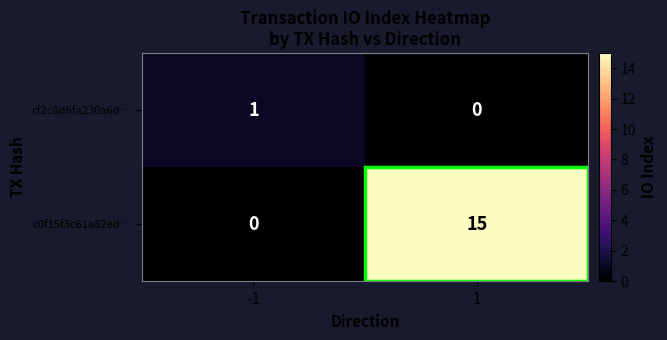

What is the highest value of the c0f15f3c61a82ed… series?

15